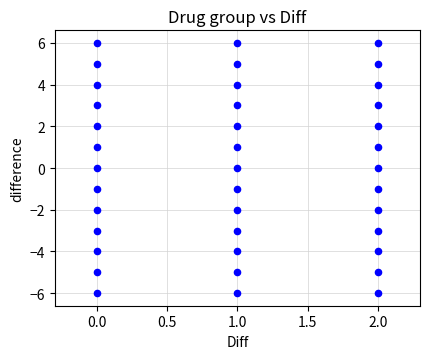

What is the range of Y values (max minus min)?

12